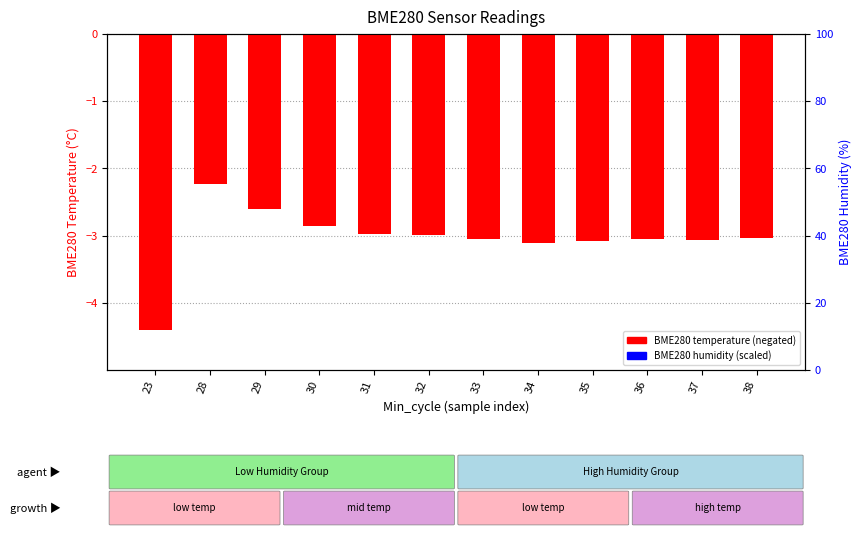

Reading left to right, extract all data points from this chart.

BME280_temperature (neg): 23=-4.4	28=-2.2	29=-2.6	30=-2.9	31=-3.0	32=-3.0	33=-3.0	34=-3.1	35=-3.1	36=-3.0	37=-3.1	38=-3.0
BME280_humidity (scaled): 23=0.3	28=0.4	29=0.4	30=0.5	31=0.5	32=0.5	33=0.5	34=0.5	35=0.5	36=0.5	37=0.5	38=0.5